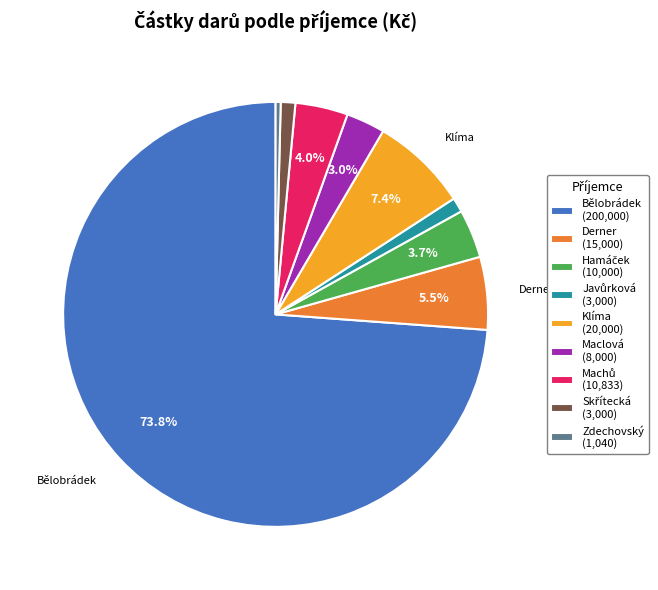

Which has a higher value, Maclová (8,000) or Derner (15,000)?

Derner (15,000)